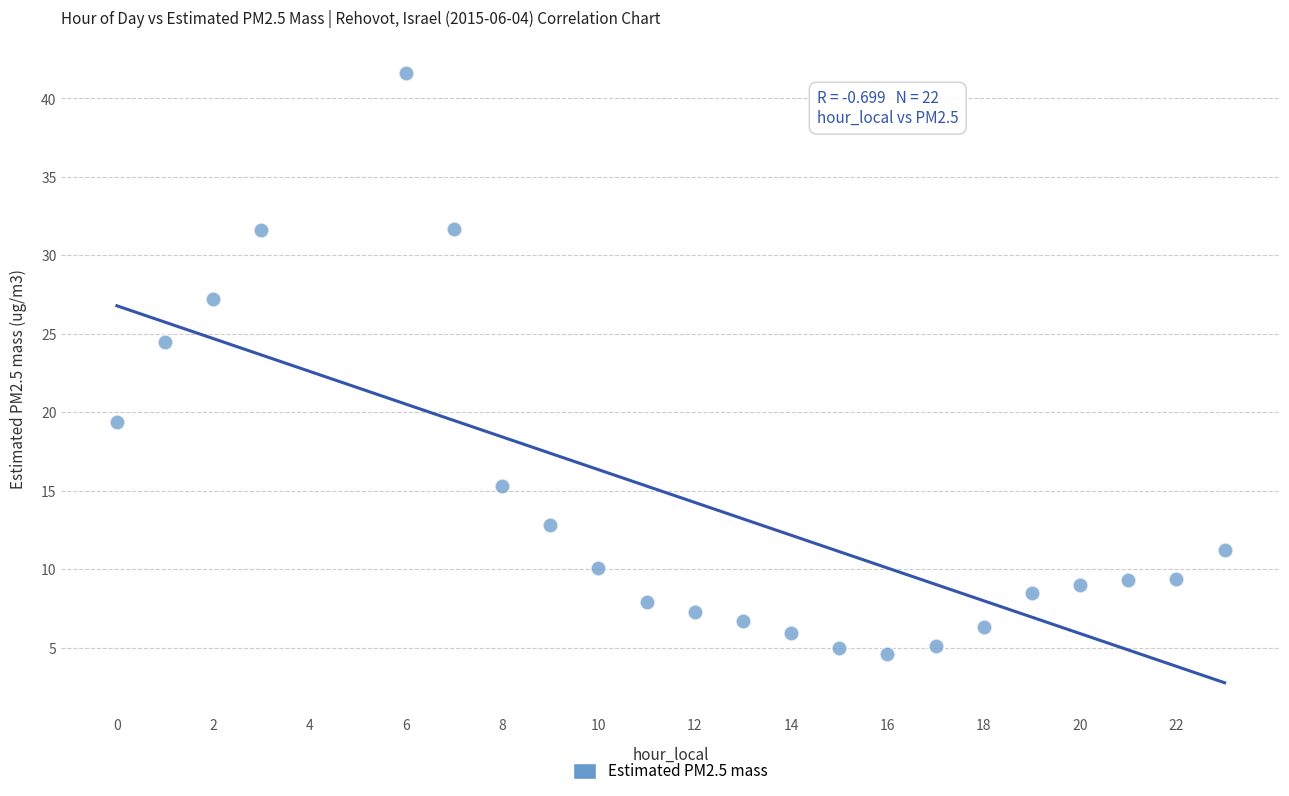

What is the range of Y values (max minus min)?

37.0